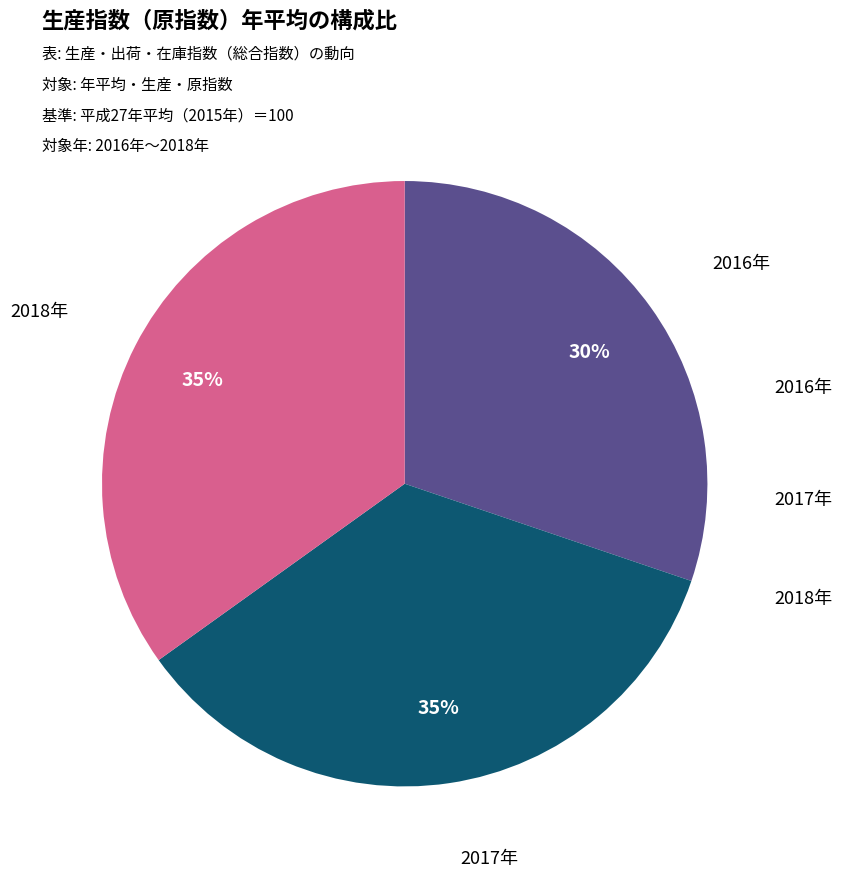

To the nearest percent, what is the difference between the 2016年 and 2017年 slice percentages?

5%